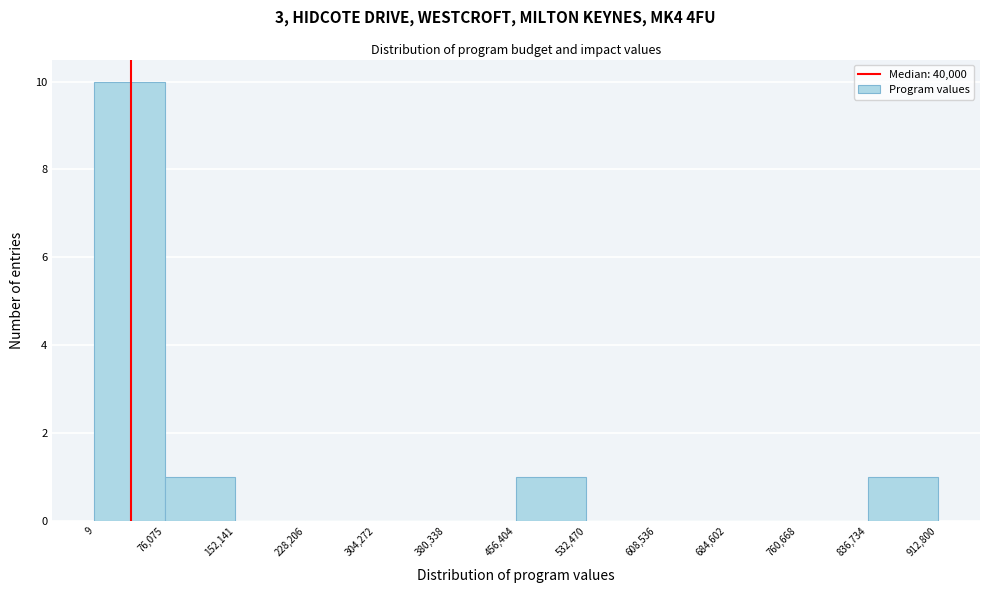

What is the height of the bar covering 76,075 to 152,141 on the x-axis? The values are not printed on the chart, so give them approximately, as read against the axis.

1